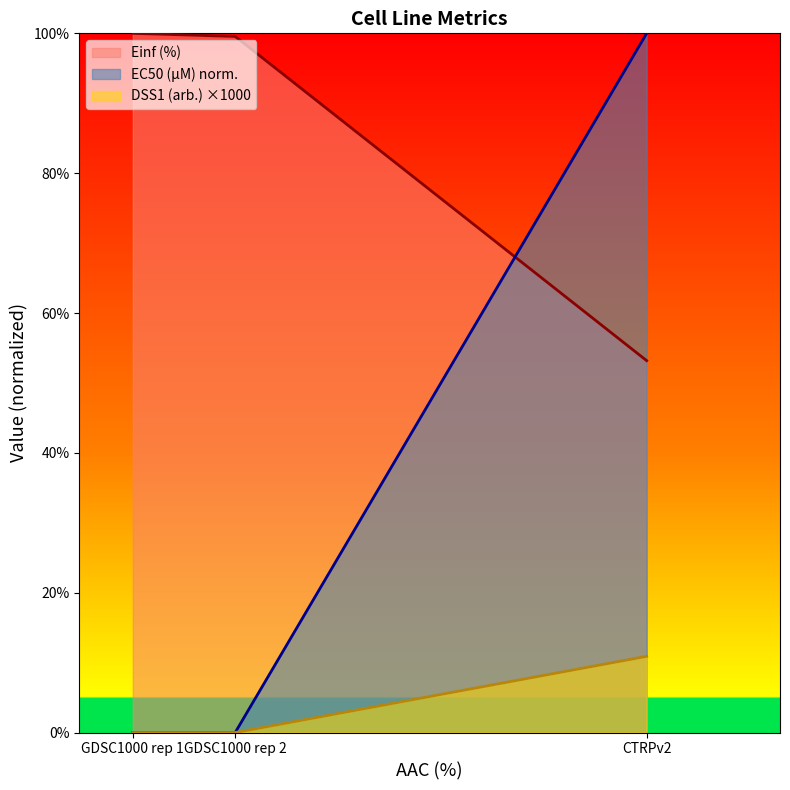

Which label corresponds to the largest value in the chart?

CTRPv2